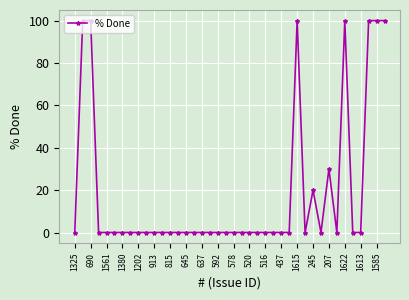

True or false: the data has more than 2 interior local peaks.

True